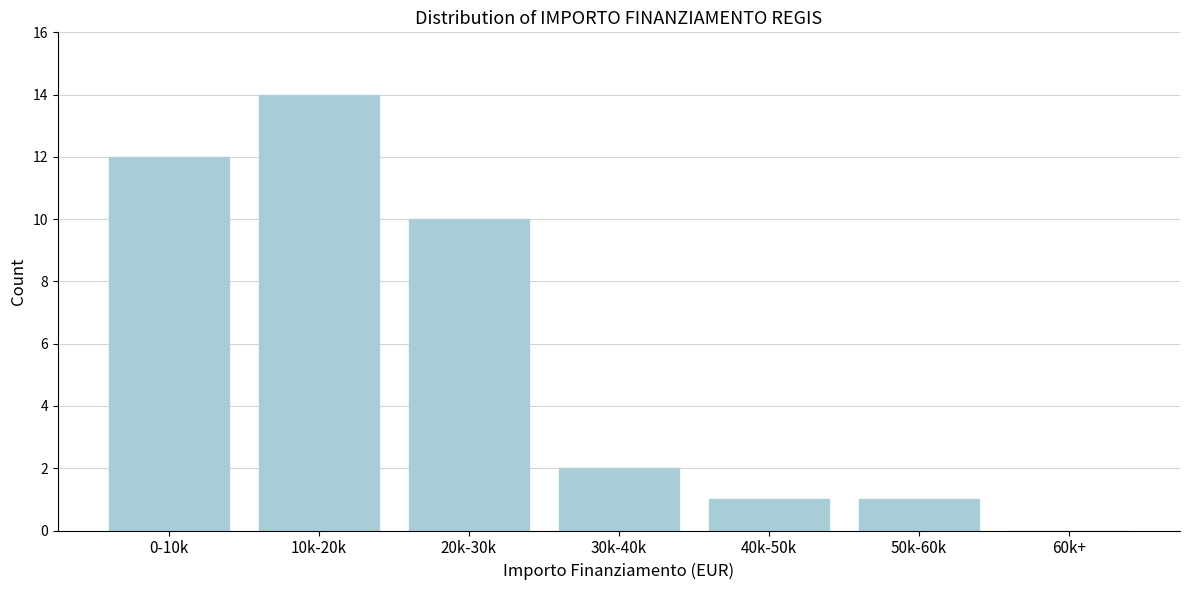

Reading left to right, what are all the values shown in this chart?

0-10k=12	10k-20k=14	20k-30k=10	30k-40k=2	40k-50k=1	50k-60k=1	60k+=0